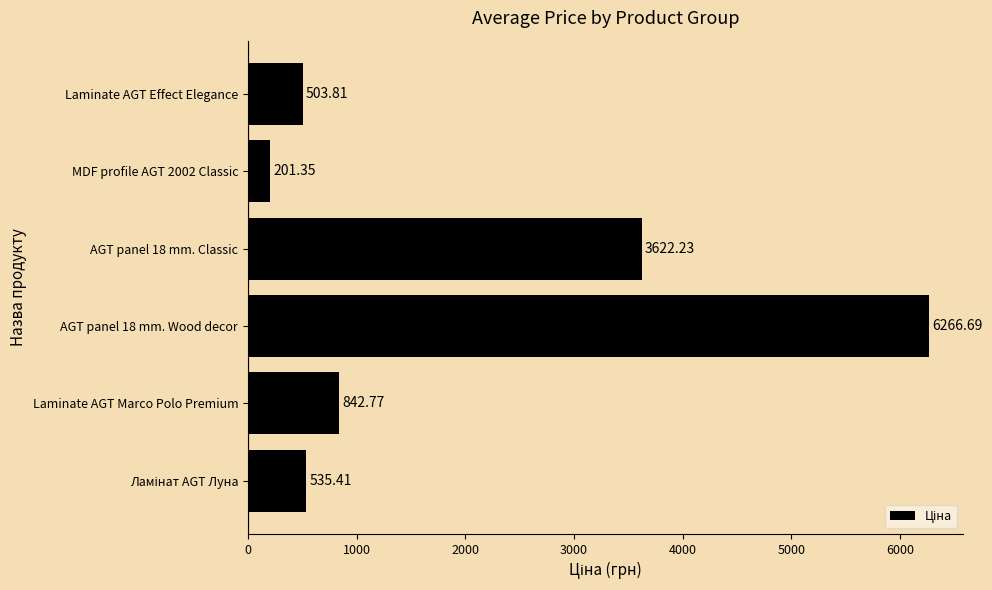

Where is the data nearest to the value 3234?

AGT panel 18 mm. Classic